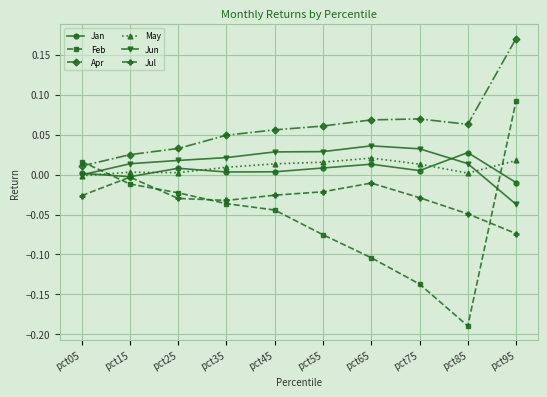

Is the value of Apr at pct45 greater than the value of Jan at pct85?

Yes